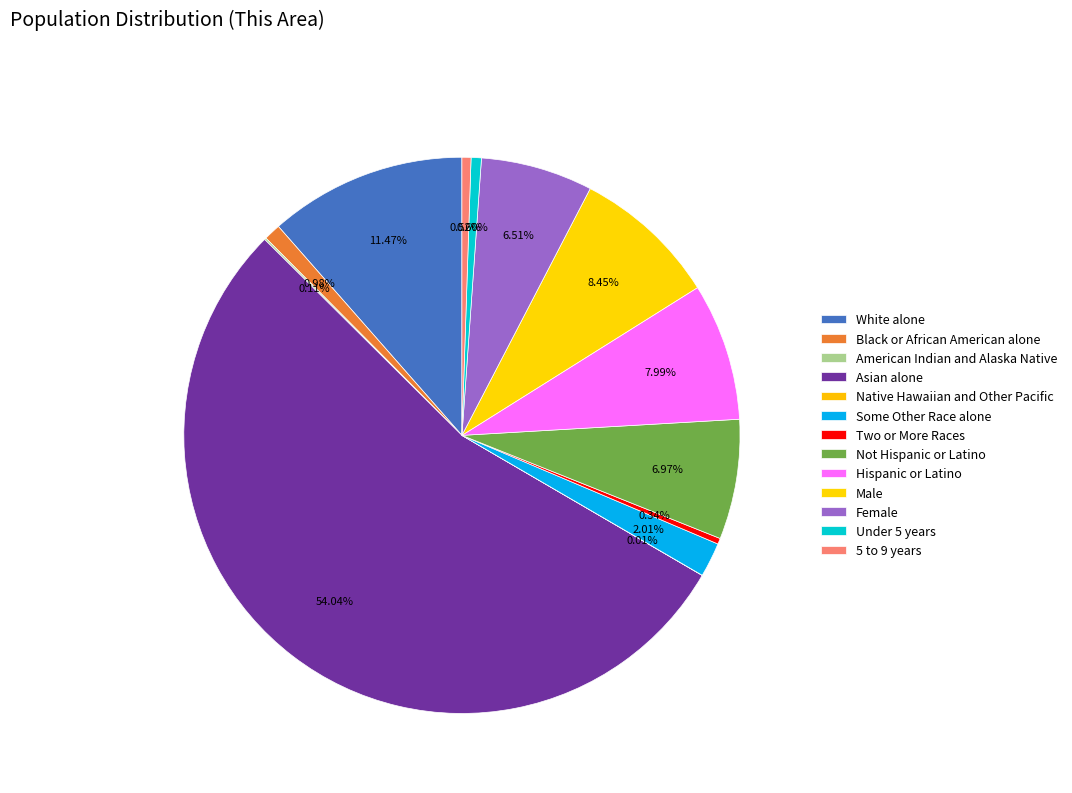

Which category has the biggest portion of the pie?

Asian alone